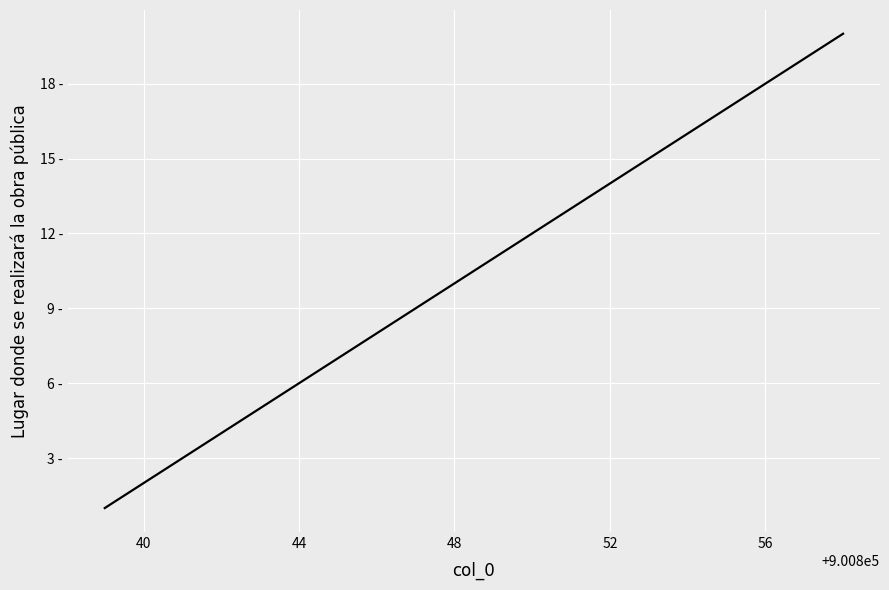

Does the chart have visible grid lines?

Yes